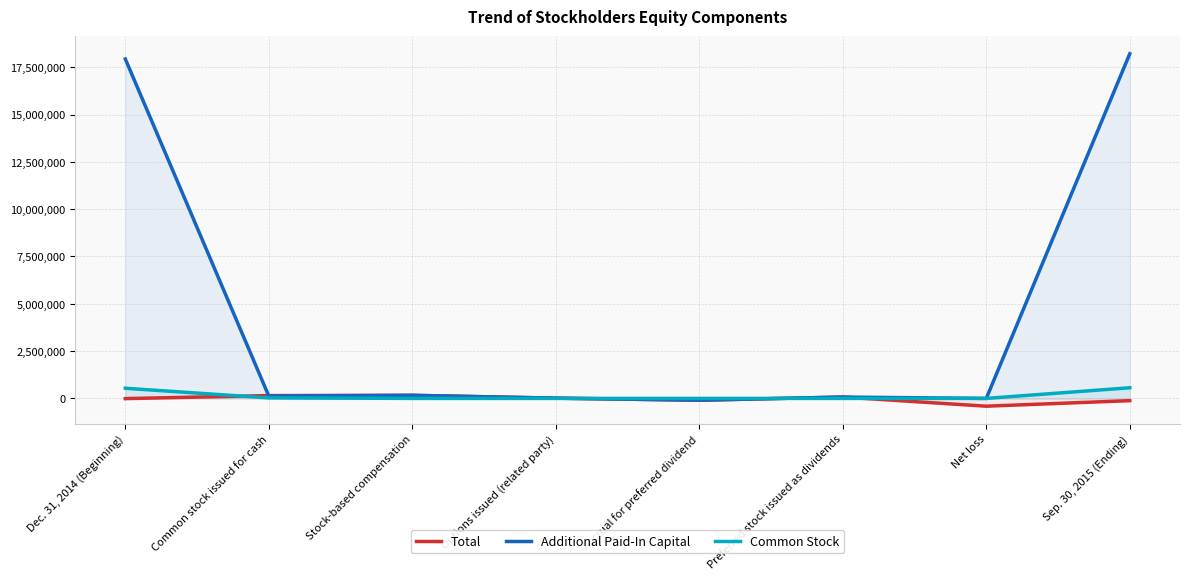

Which series has the widest spread of values?

Additional Paid-In Capital